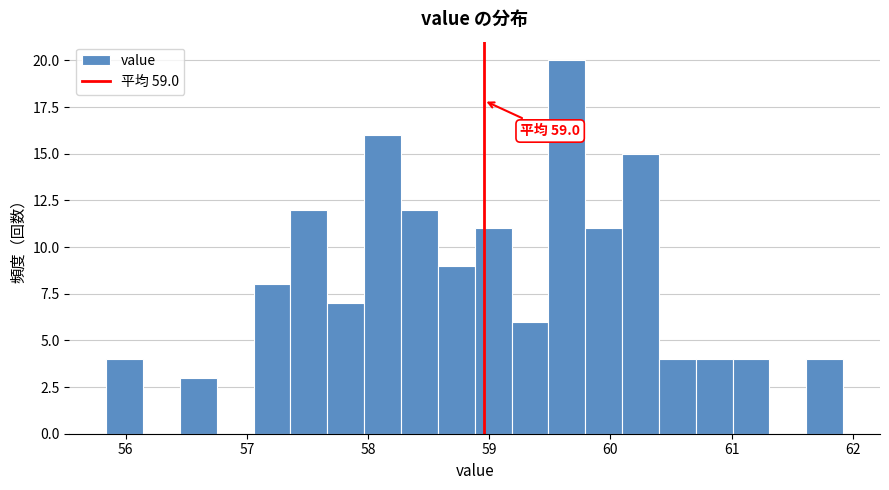

Read against the x-axis, roughly where is the centre of the tallest bar?

59.6